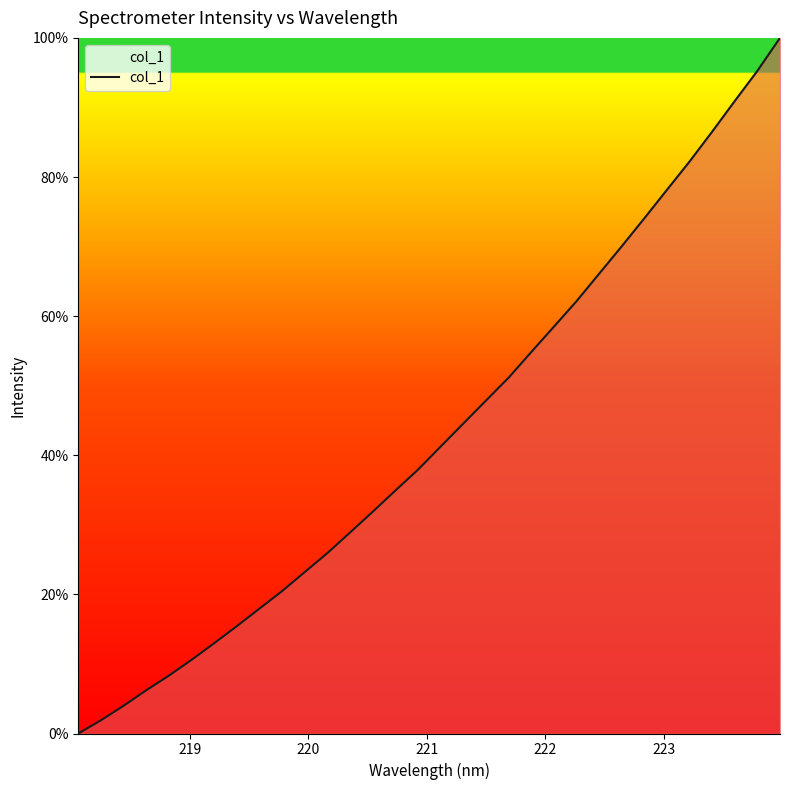

What is the maximum value shown in the chart?

100.0